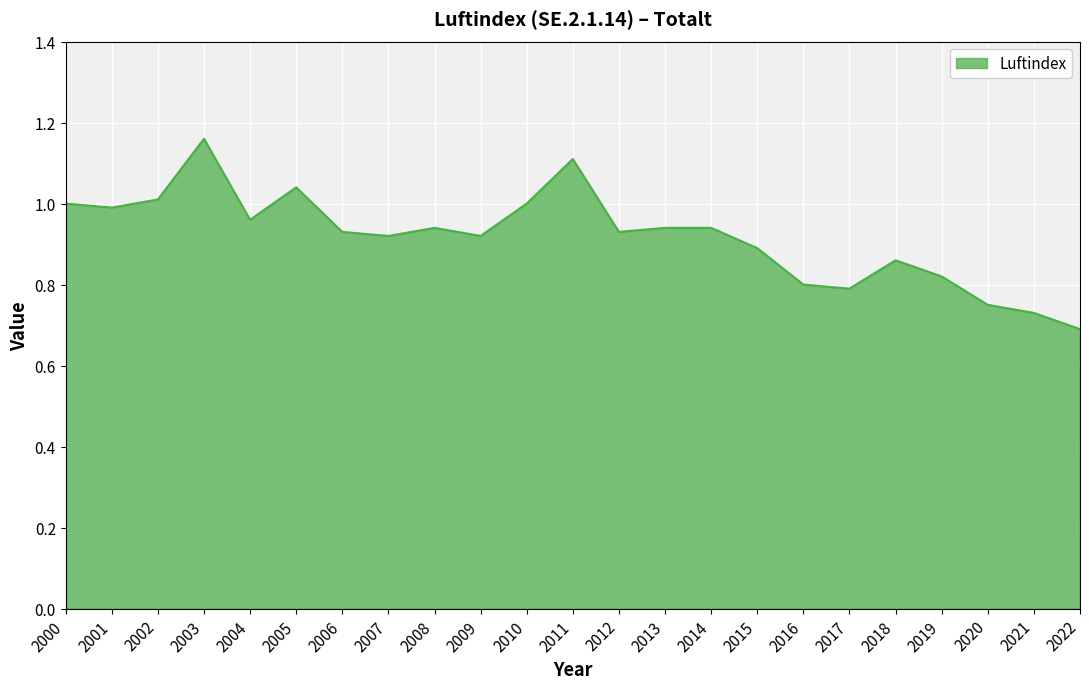

What is the difference between the second highest and minimum values?

0.4